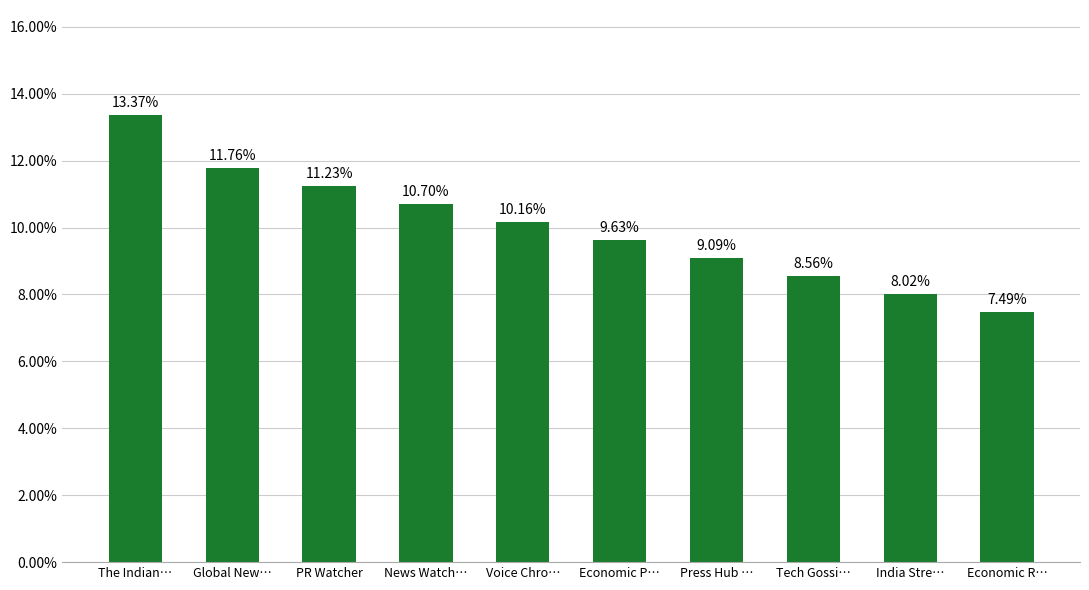

Which label corresponds to the largest value in the chart?

The Indian…